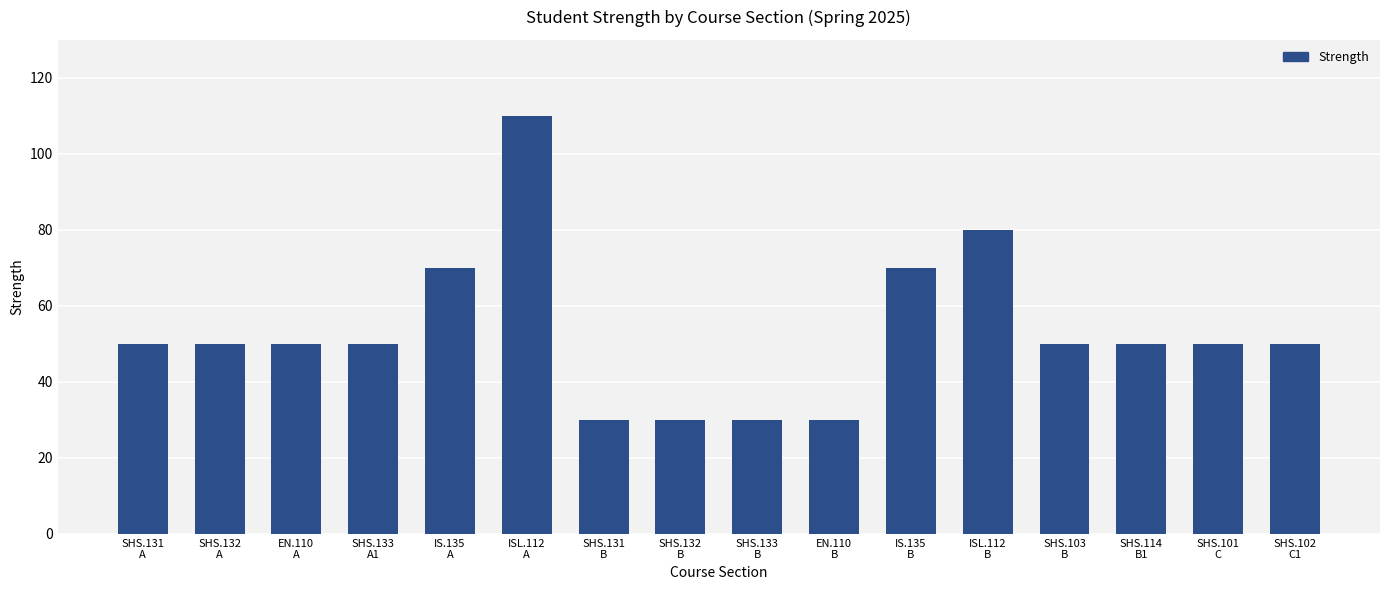

Approximately how many times larger is the value at EN.110
B compared to IS.135
A?

0.4